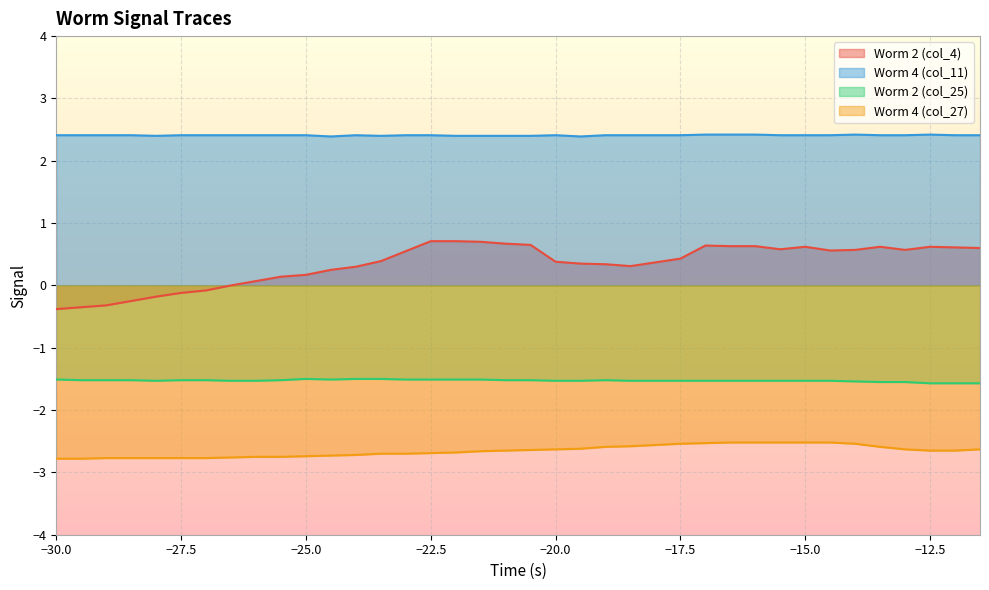

What is the label of the 6th point from the left?

-27.5